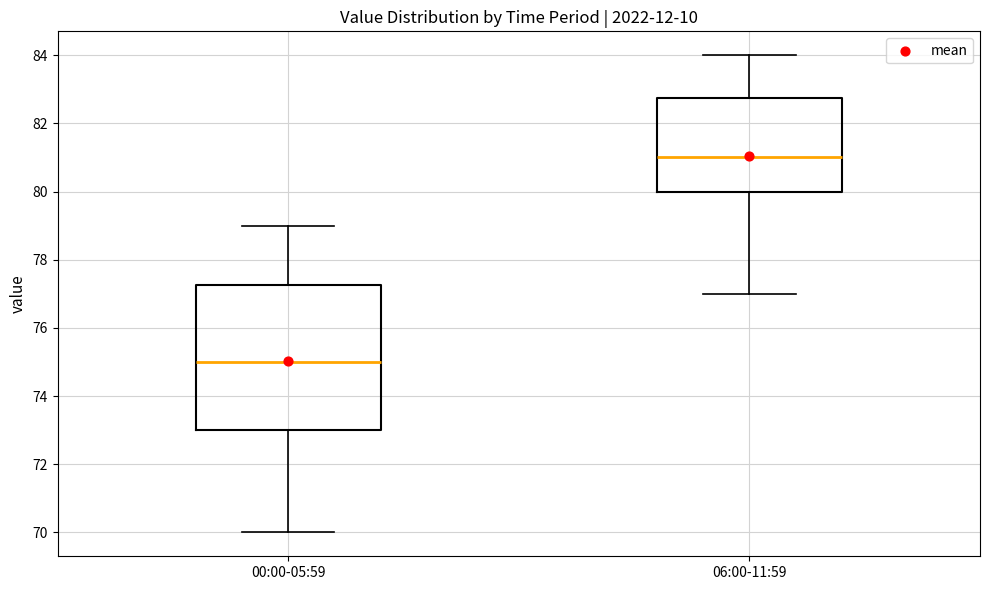

Reading left to right, read every box against the y-axis: the position of its median line, the range the box covers, and the ends of its whiskers. The values are not printed on the chart, so give them approximately, as read against the axis.

00:00-05:59: median 75.0, box 73.0 to 77.2, whiskers 70.0 to 79.0
06:00-11:59: median 81.0, box 80.0 to 82.8, whiskers 77.0 to 84.0